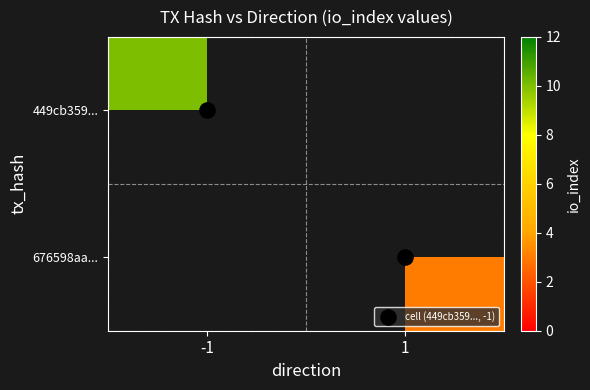

What is the maximum value shown in the chart?

10.0